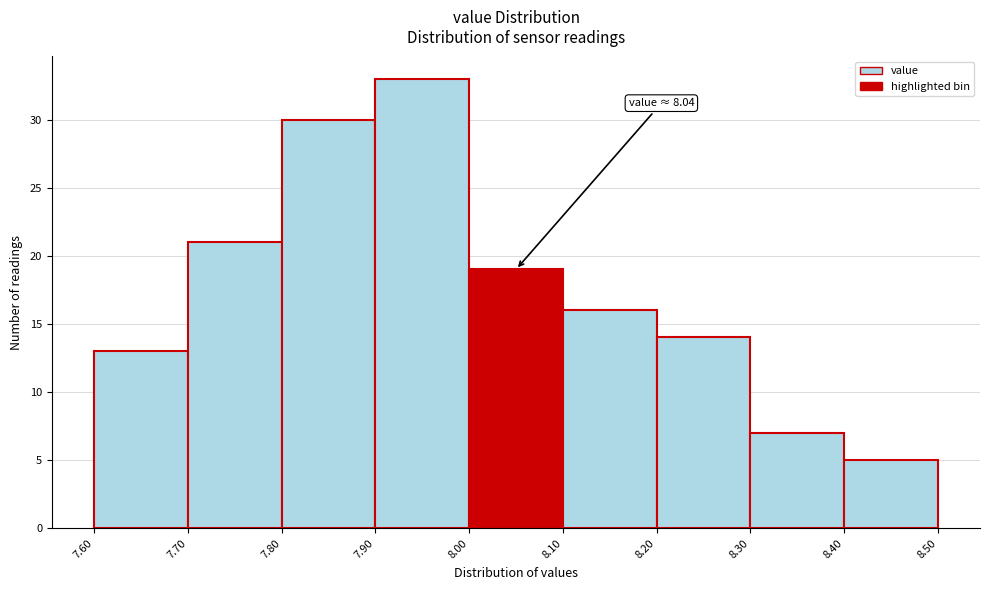

Which range on the x-axis has the tallest bar?

7.90 to 8.00